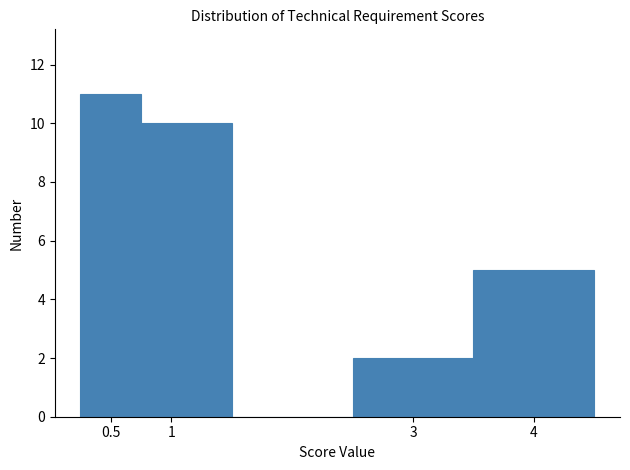

Reading left to right, list every bar in this chart as the range it spans on the x-axis followed by its height. The values are not printed on the chart, so give them approximately, as read against the axis.

0.25 to 0.75: 11
0.75 to 1.50: 10
1.50 to 2.50: 0
2.50 to 3.50: 2
3.50 to 4.50: 5